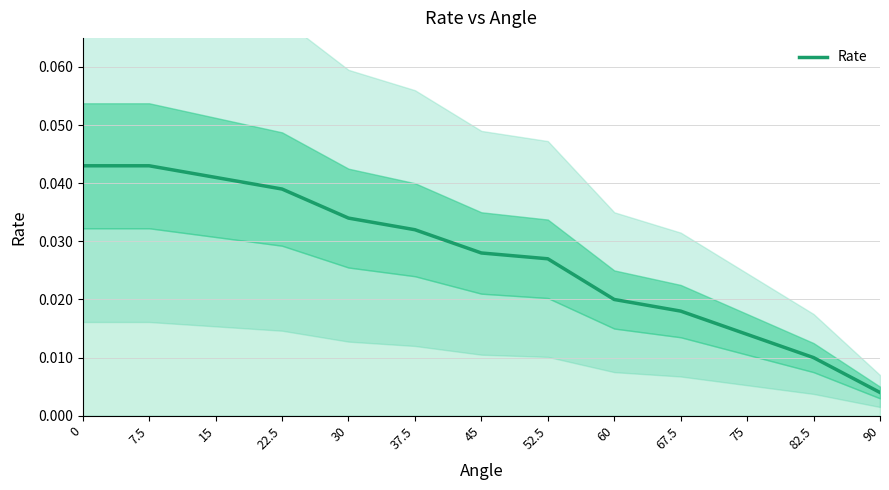

Does the chart display data point markers on the line(s)?

No